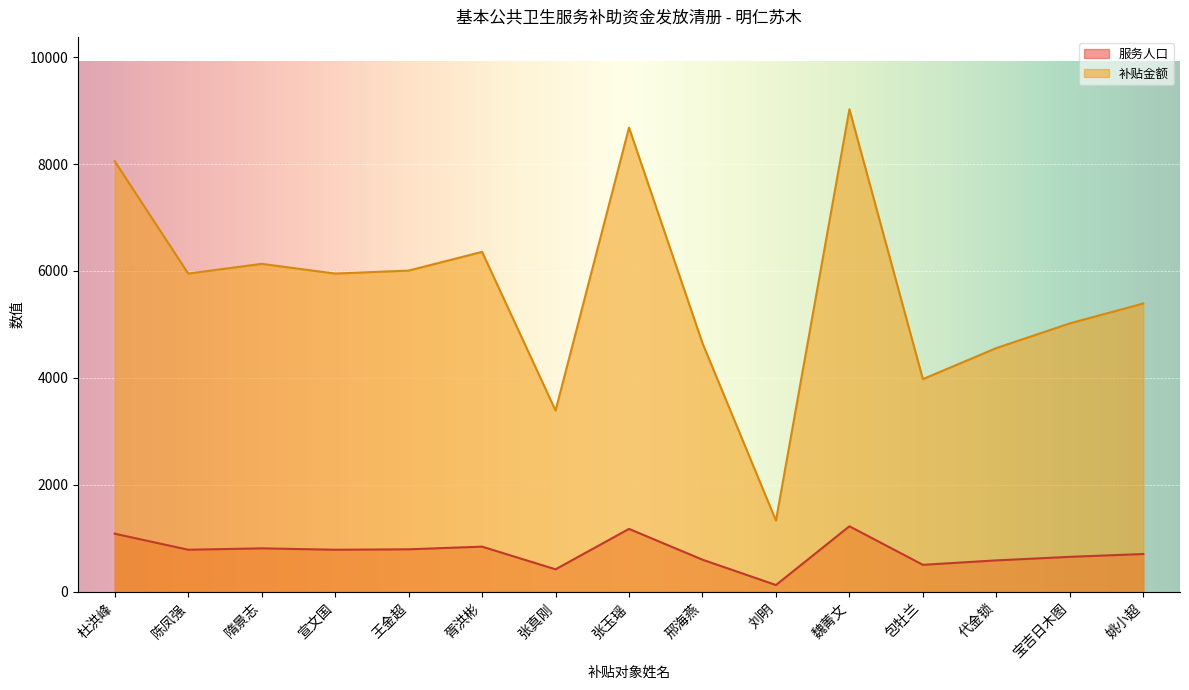

What is the spread (max minus min) of values at 胥洪彬?

5512.7